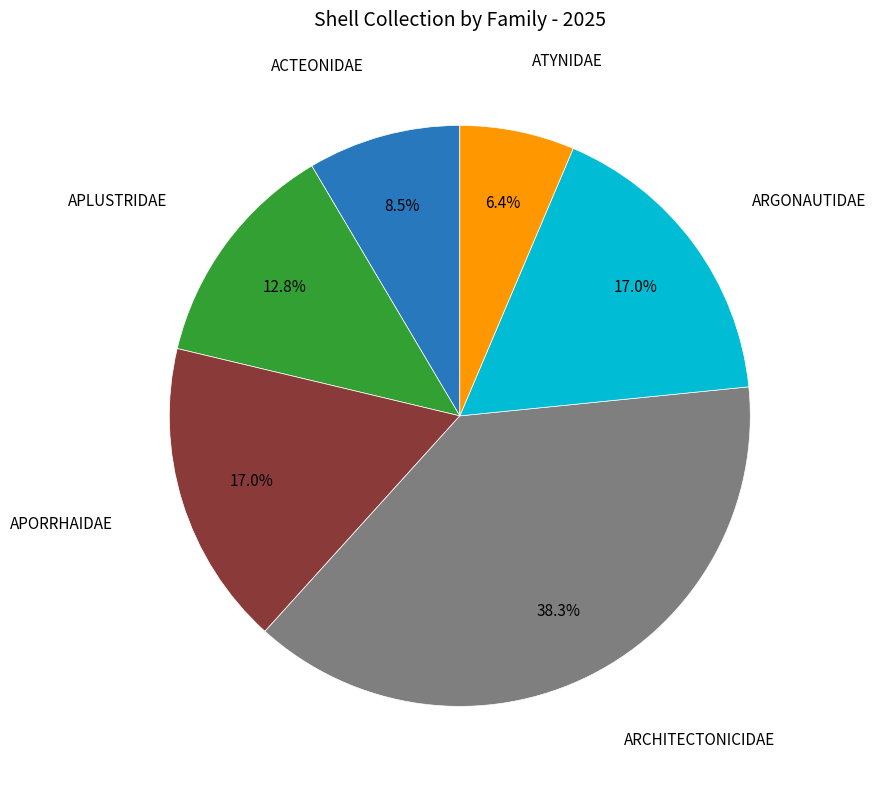

To the nearest percent, what is the difference between the ACTEONIDAE and ATYNIDAE slice percentages?

2%